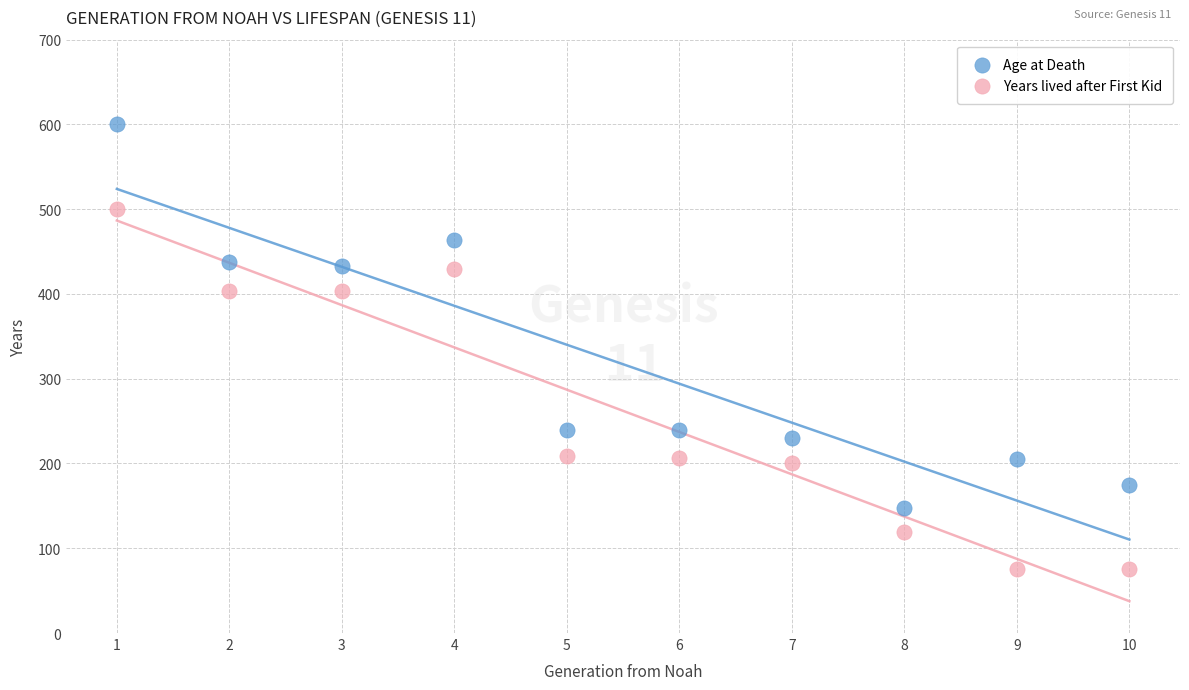

Which series has the widest spread of Y values?

Age at Death